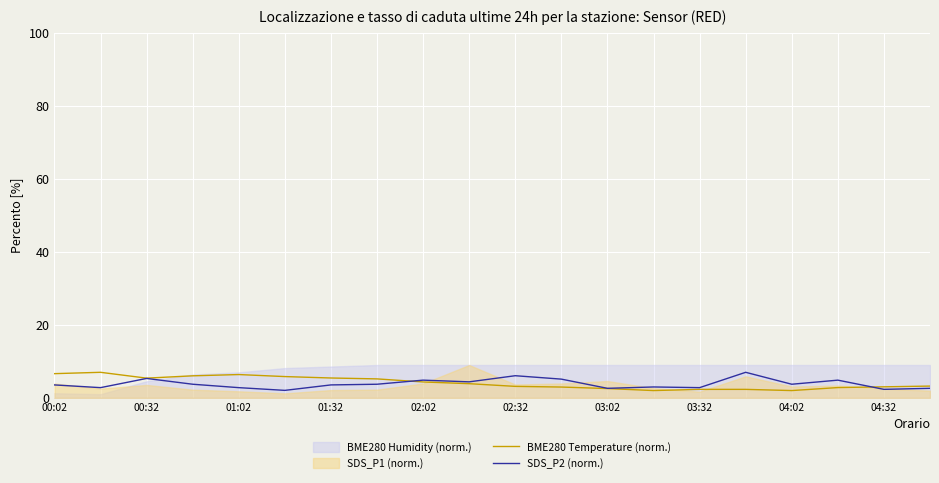

Is it true that BME280 Temperature (norm.) equals 3.1 at 10?

True